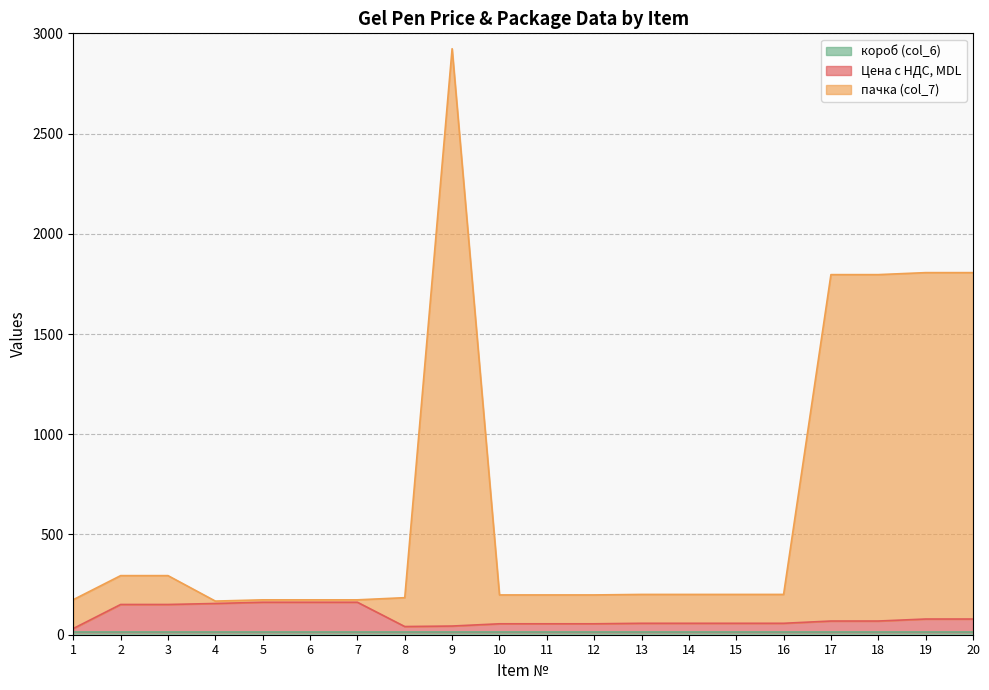

List the labels in order of Цена с НДС, MDL value, largest first.

5, 6, 7, 4, 2, 3, 19, 20, 17, 18, 13, 14, 15, 16, 10, 11, 12, 9, 8, 1